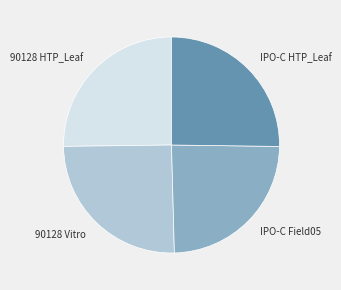

The IPO-C Field05 slice represents 24% of the pie. True or false?

True